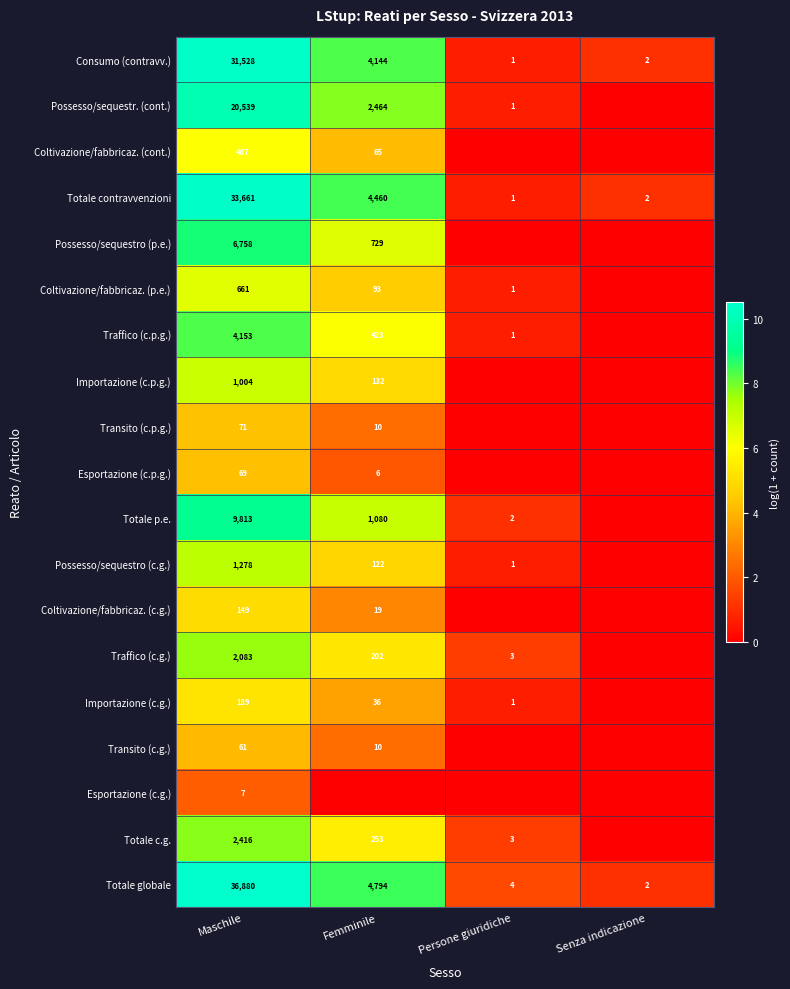

How many data points in Consumo (contravv.) are less than 4144?

2